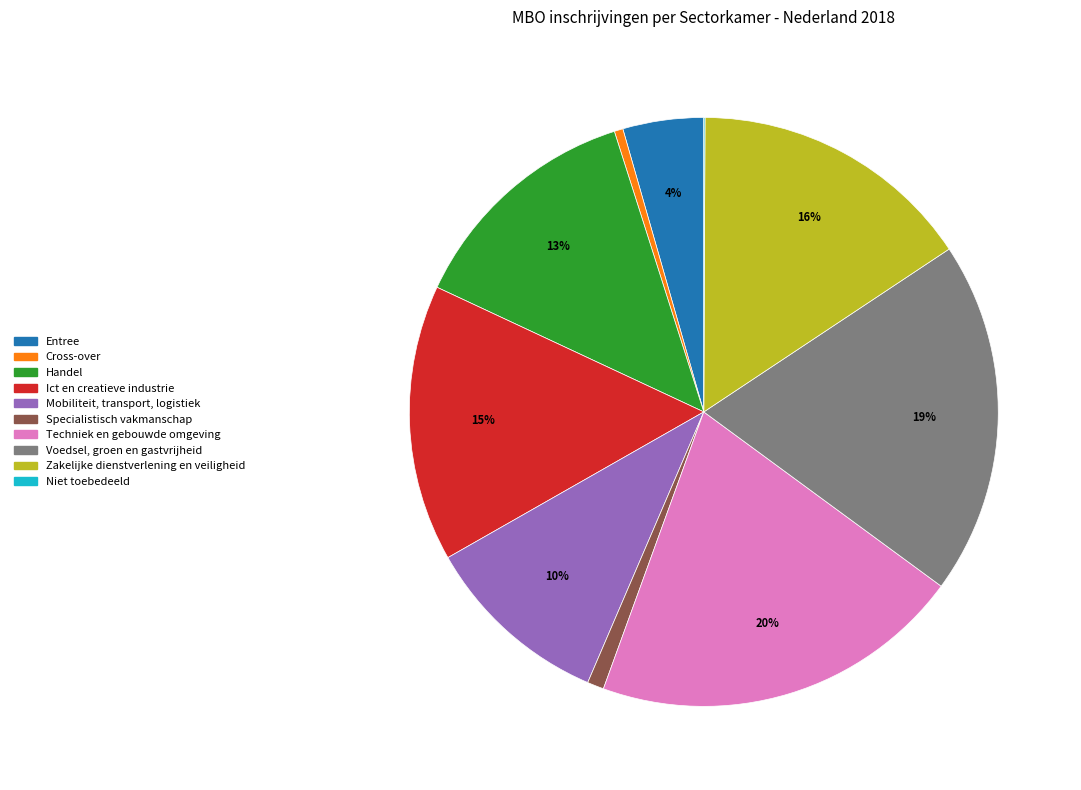

Between Mobiliteit, transport, logistiek and Handel, which is larger?

Handel